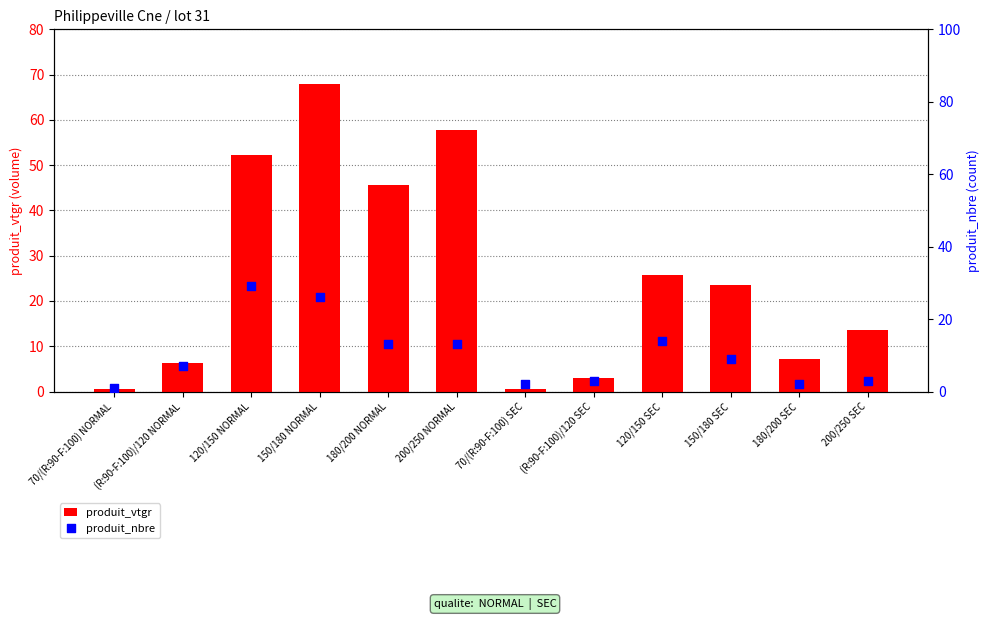

Is the value of produit_vtgr at (R:90-F:100)/120 NORMAL greater than the value of produit_nbre at 70/(R:90-F:100) NORMAL?

Yes